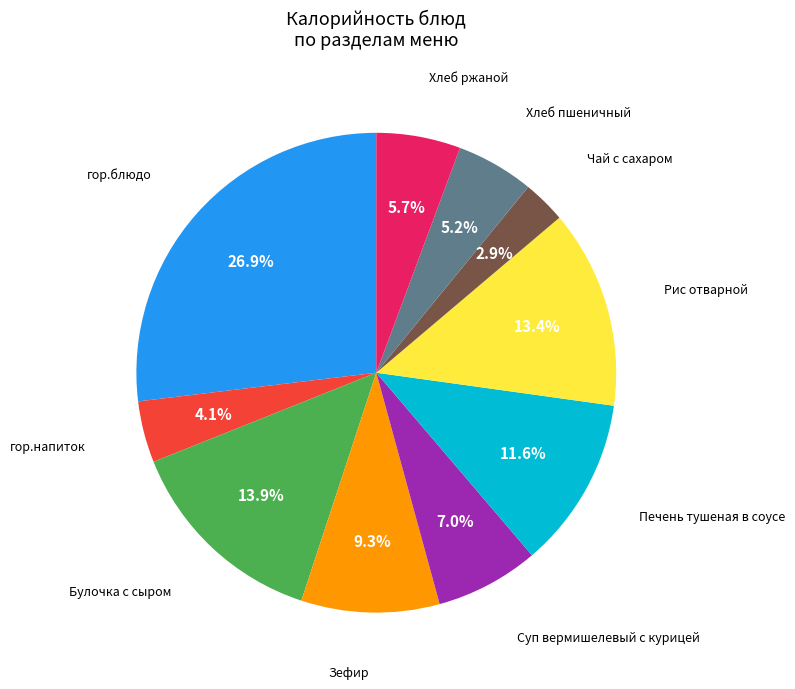

Does any single category account for the majority?

No